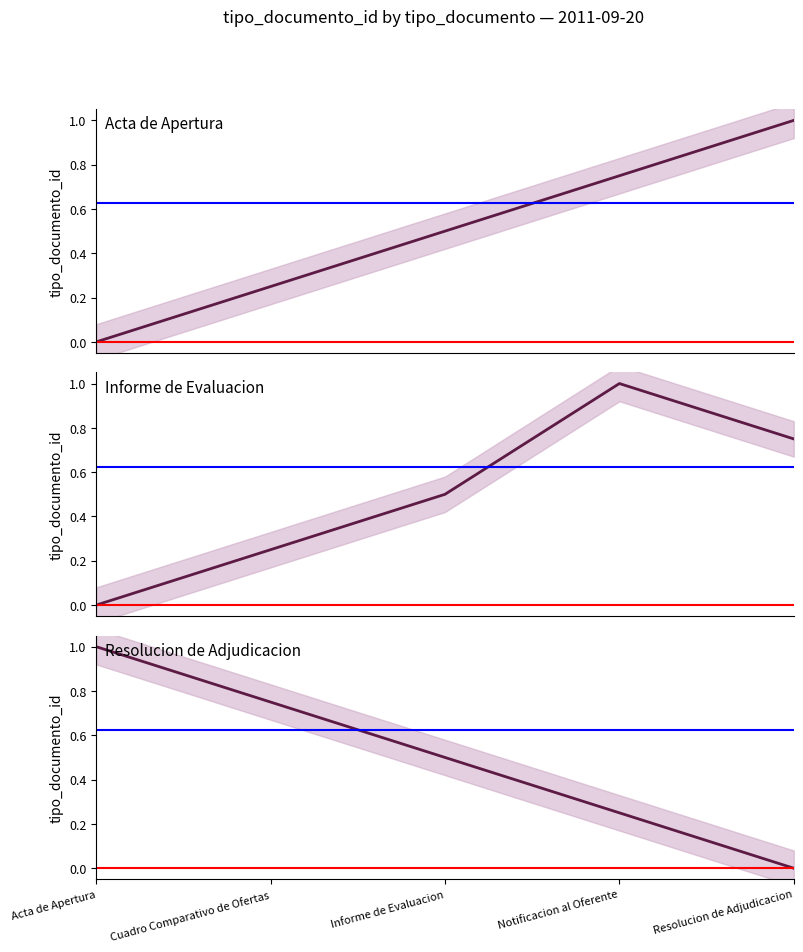

How many series are shown in this chart?

3